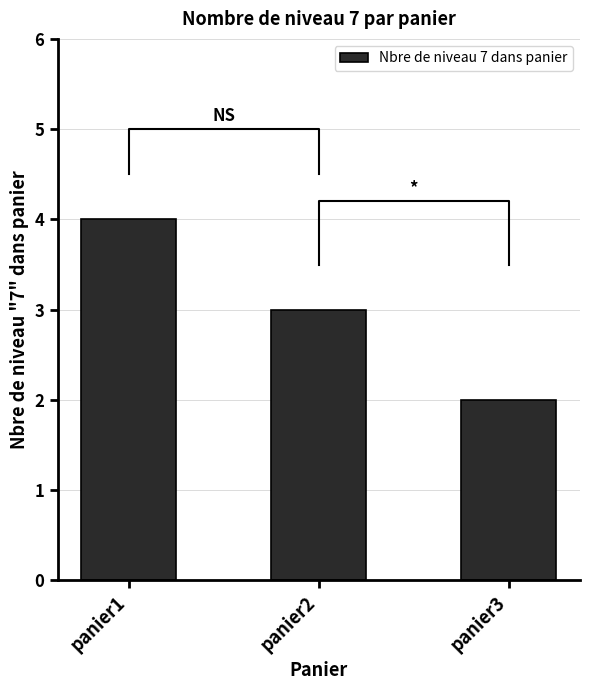

Rank the categories by value from highest to lowest.

panier1, panier2, panier3